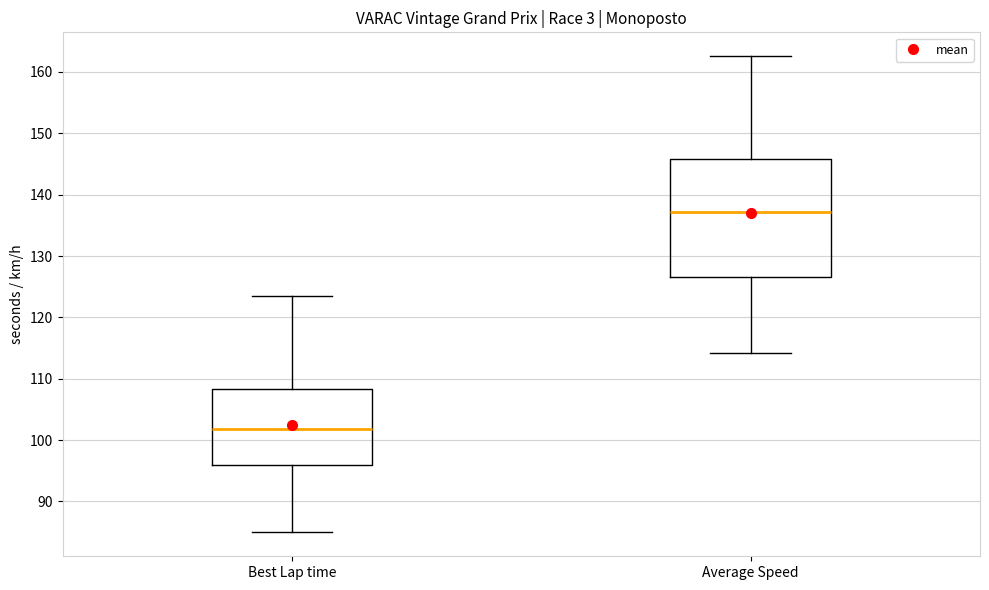

Which box's median line is the lowest?

Best Lap time